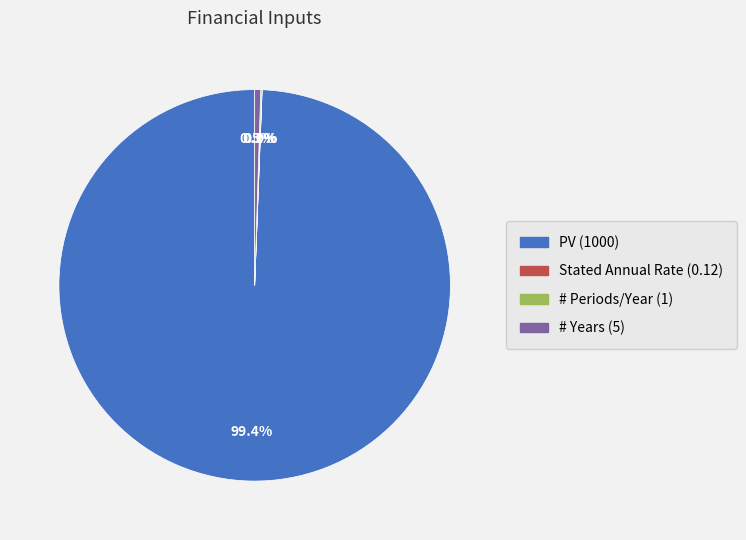

Does PV represent more than half of the total?

Yes